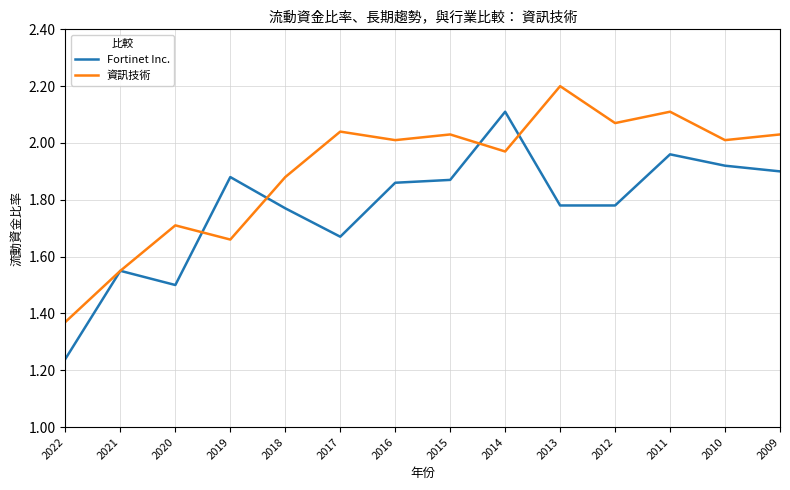

What is the average value of the 資訊技術 series?

1.9